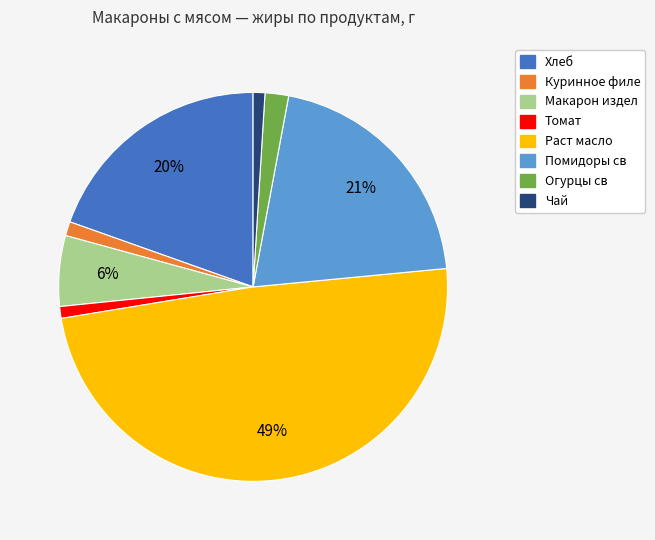

To the nearest percent, what is the difference between the largest and smallest slice percentages?

48%